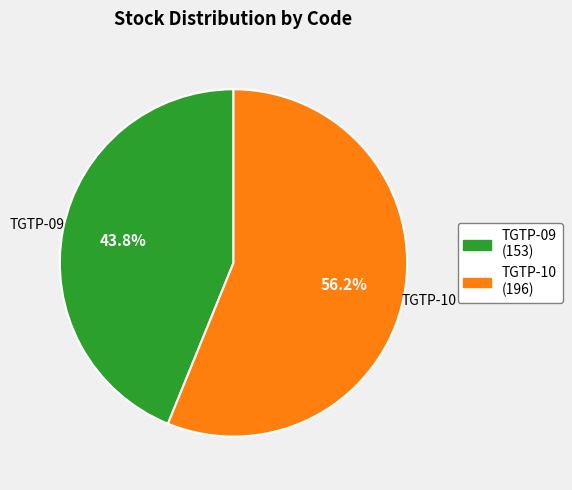

Is there any slice that represents more than half of the pie?

Yes